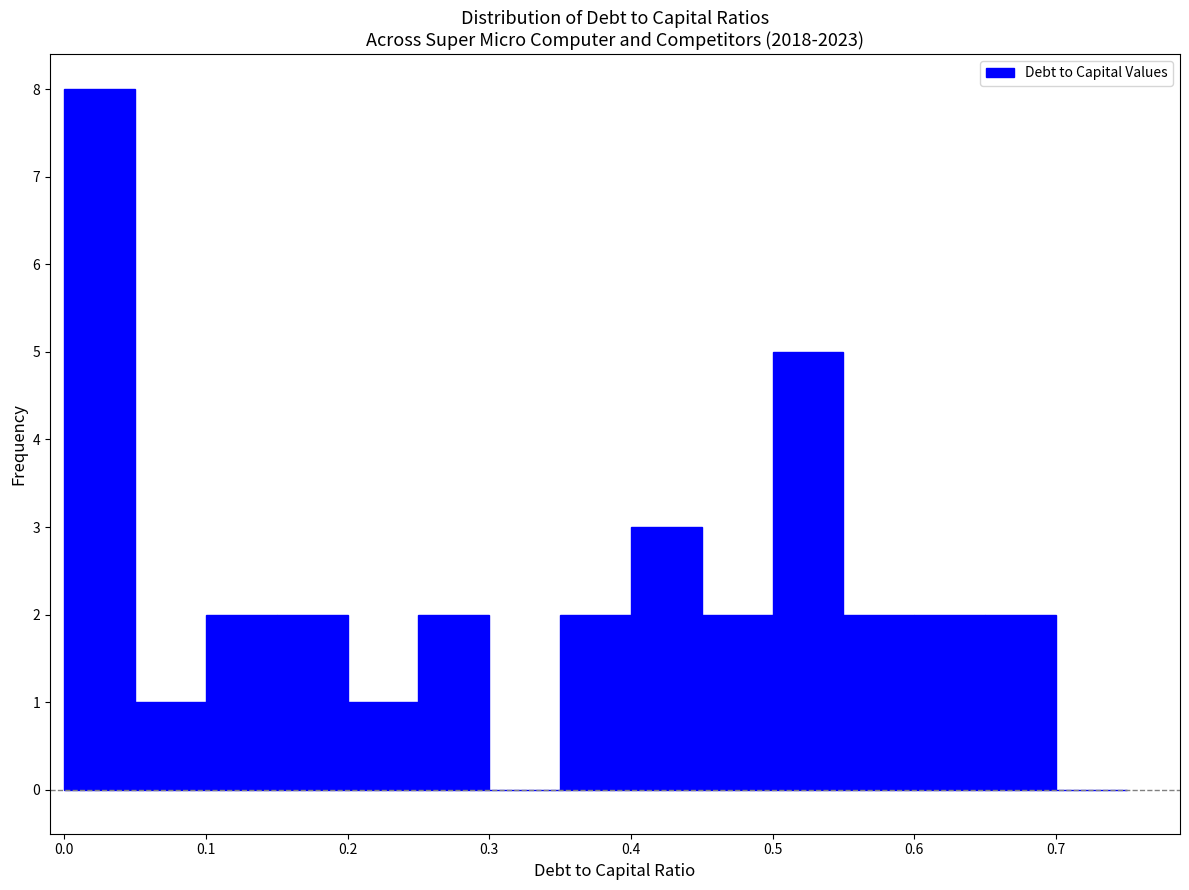

How tall is the bar that spans 0.50 to 0.55 on the x-axis? The values are not printed on the chart, so give them approximately, as read against the axis.

5